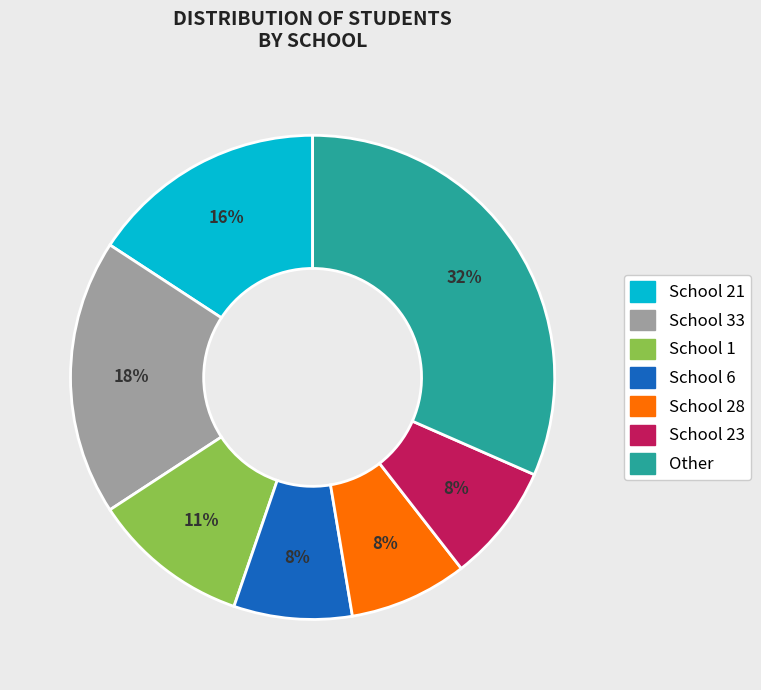

To the nearest percent, what is the average slice percentage?

14%